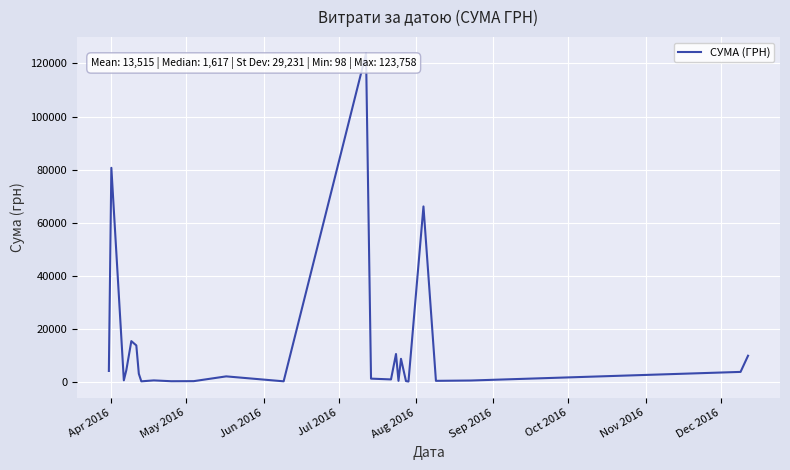

What is the greatest value displayed?

123758.1